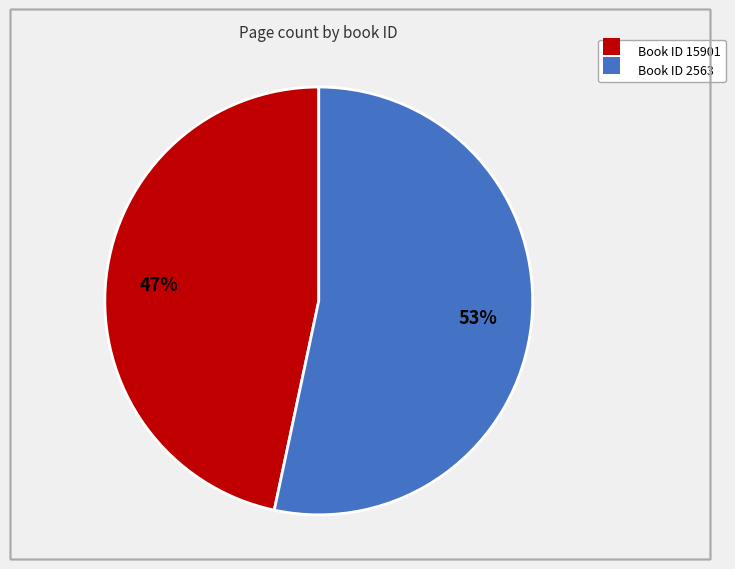

Which category has the smallest portion of the pie?

Book ID 15901